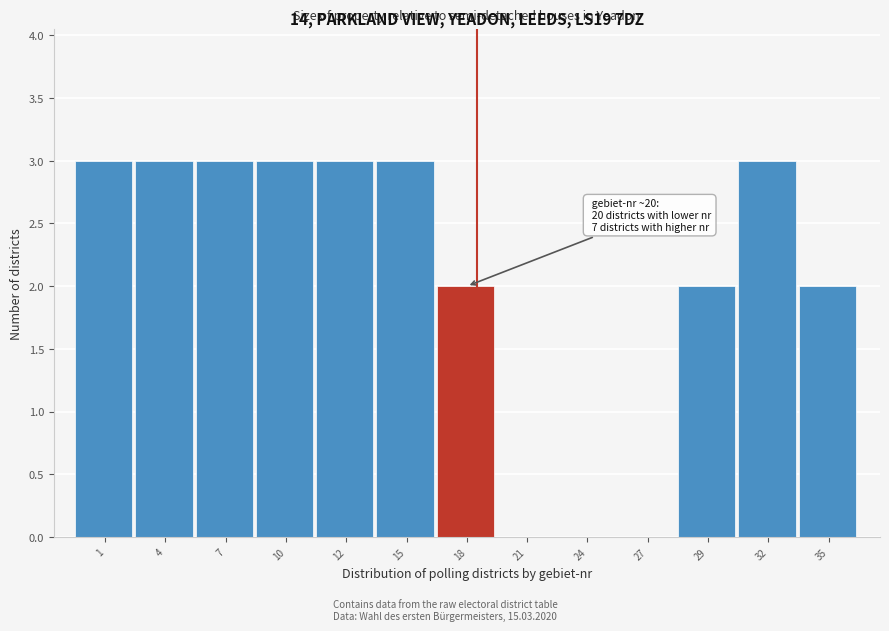

Reading left to right, what are all the values shown in this chart?

1=3	4=3	7=3	10=3	12=3	15=3	18=2	21=0	24=0	27=0	29=2	32=3	35=2